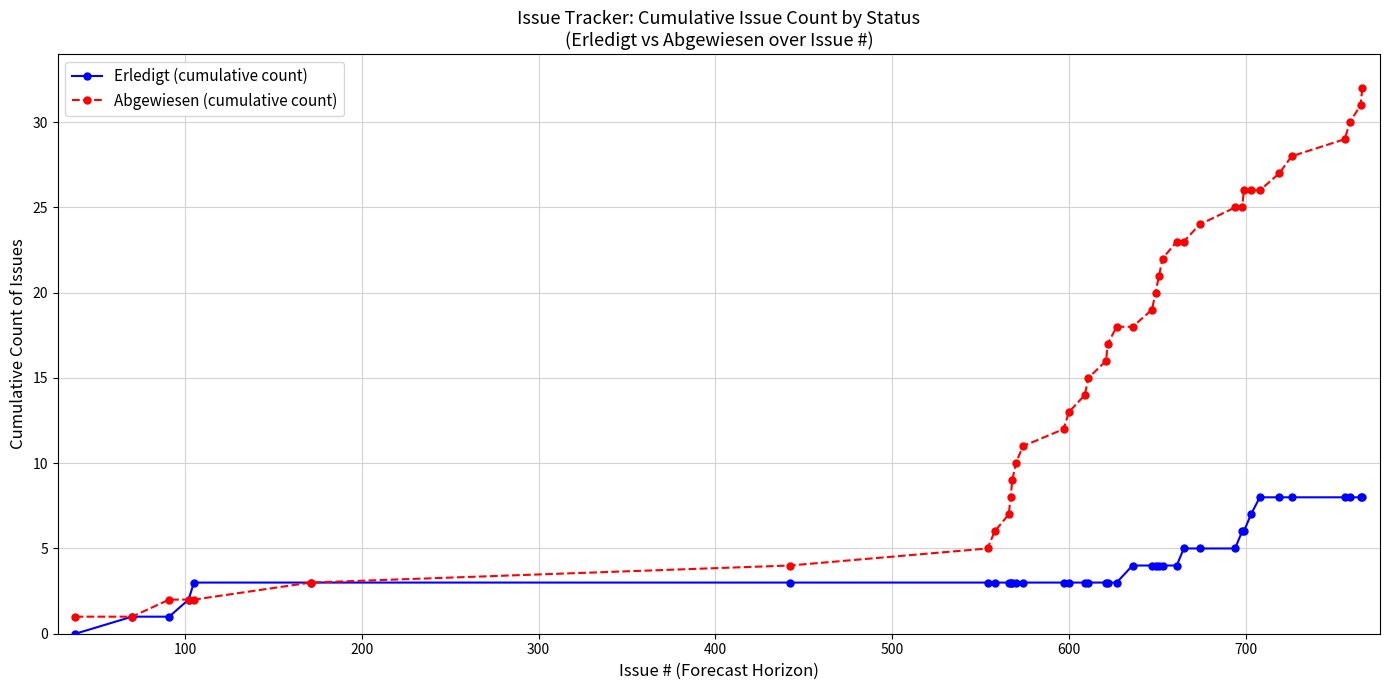

Which series has the largest total across all categories?

Abgewiesen (cumulative count)